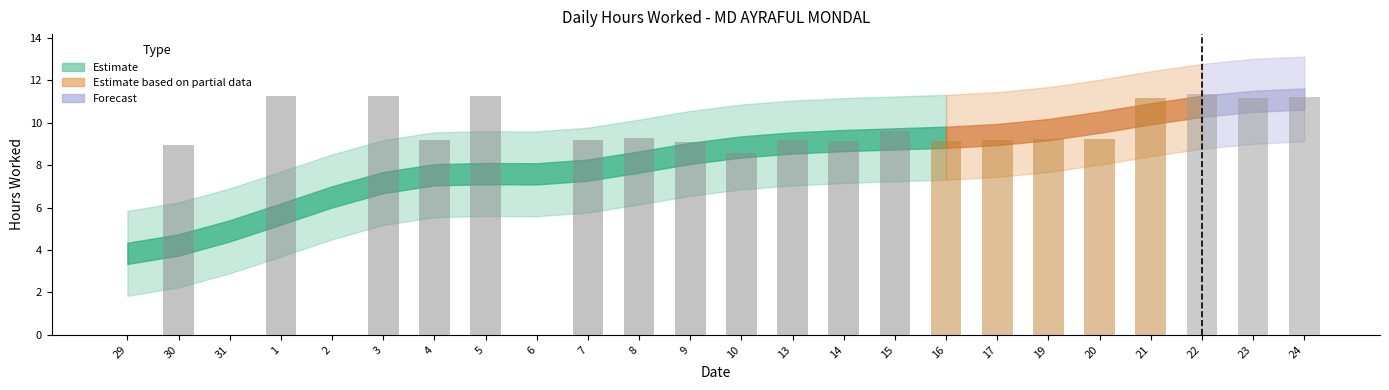

What is the sum of all values?

197.6